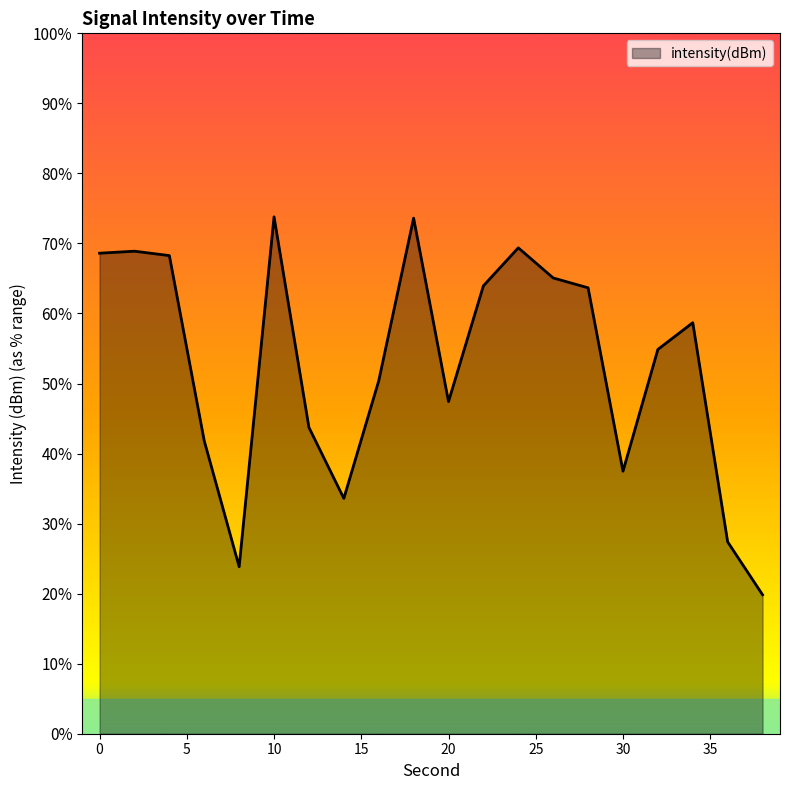

Count the number of data series in this chart.

1